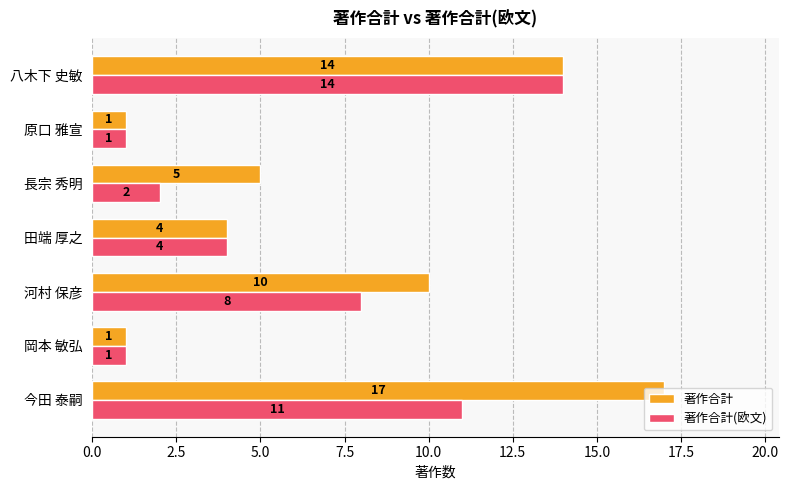

What is the greatest value displayed?

17